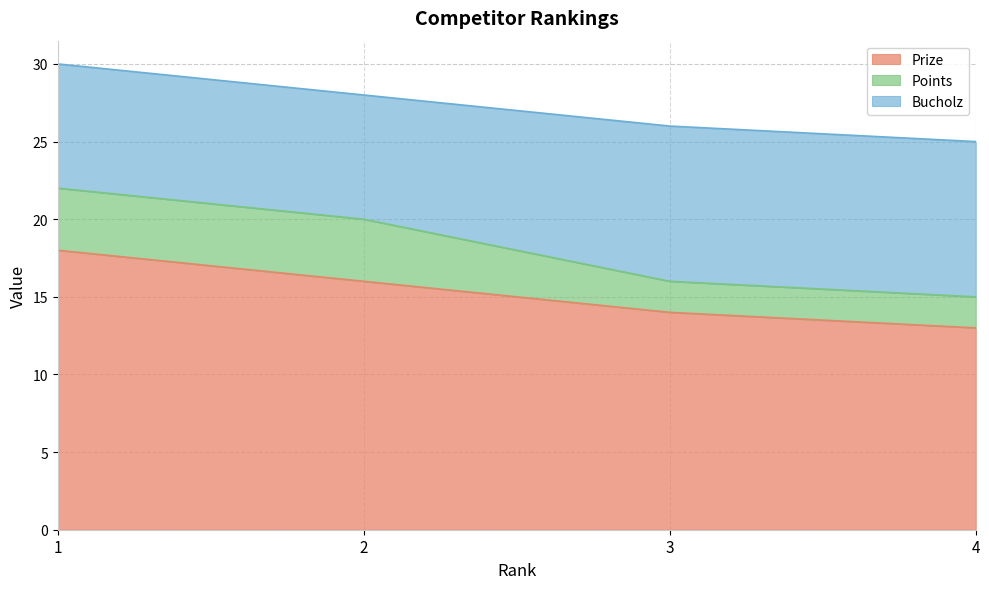

Is it true that Bucholz equals 13 at 1?

False